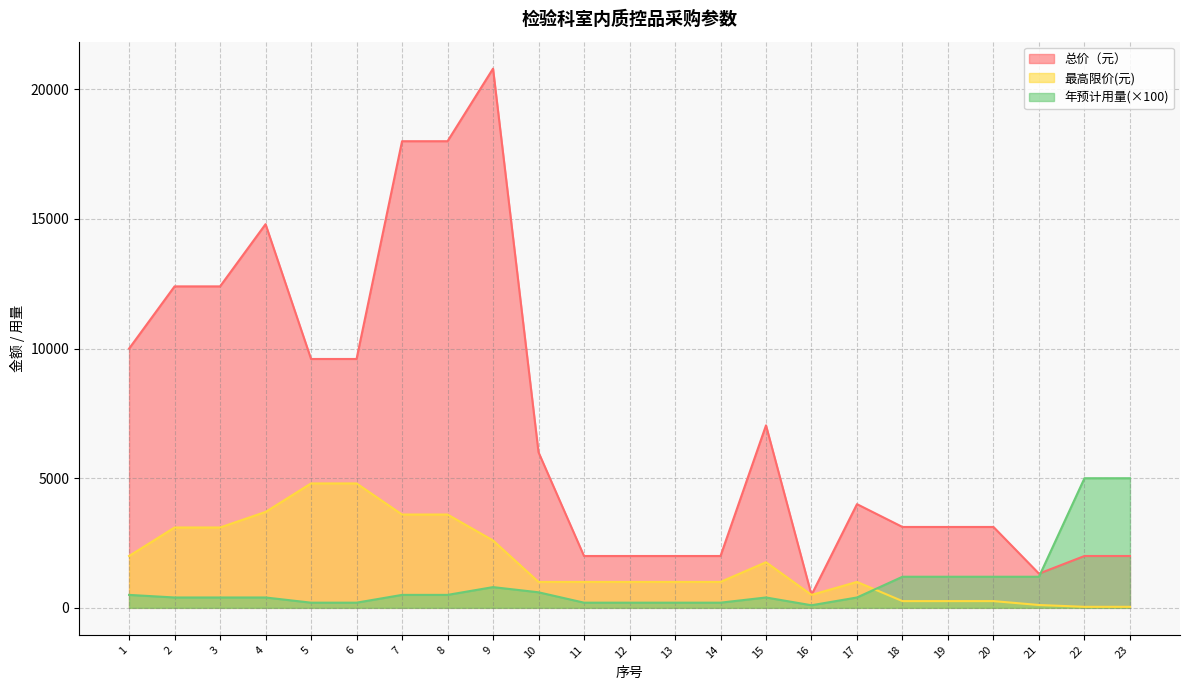

The 年预计用量 series shows 2084 at 19. True or false?

False